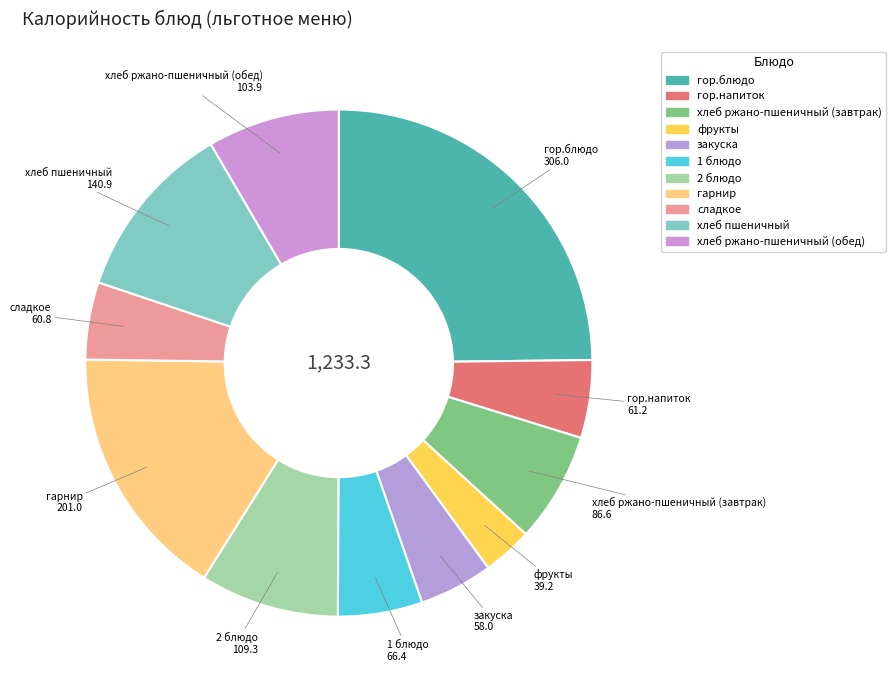

Between хлеб пшеничный and хлеб ржано-пшеничный (обед), which is larger?

хлеб пшеничный